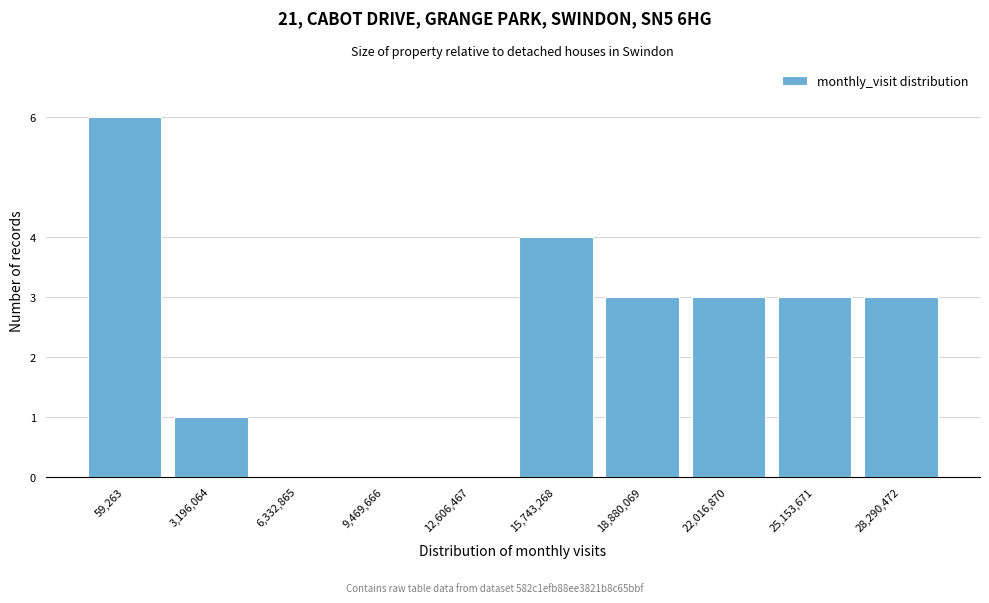

Reading left to right, list all the values displayed in this chart.

59,263=6	3,196,064=1	6,332,865=0	9,469,666=0	12,606,467=0	15,743,268=4	18,880,069=3	22,016,870=3	25,153,671=3	28,290,472=3